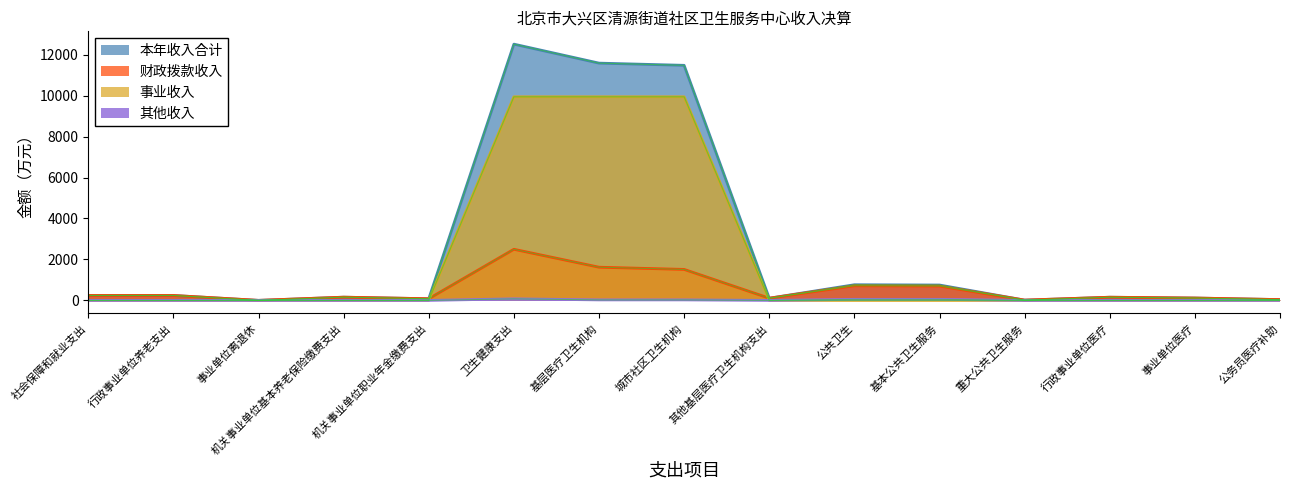

At which label does 事业收入 reach its minimum?

社会保障和就业支出